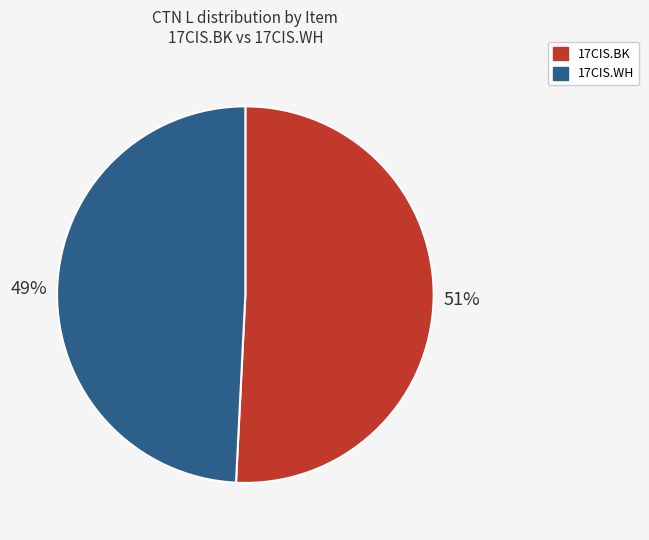

To the nearest percent, what is the difference between the largest and smallest slice percentages?

2%